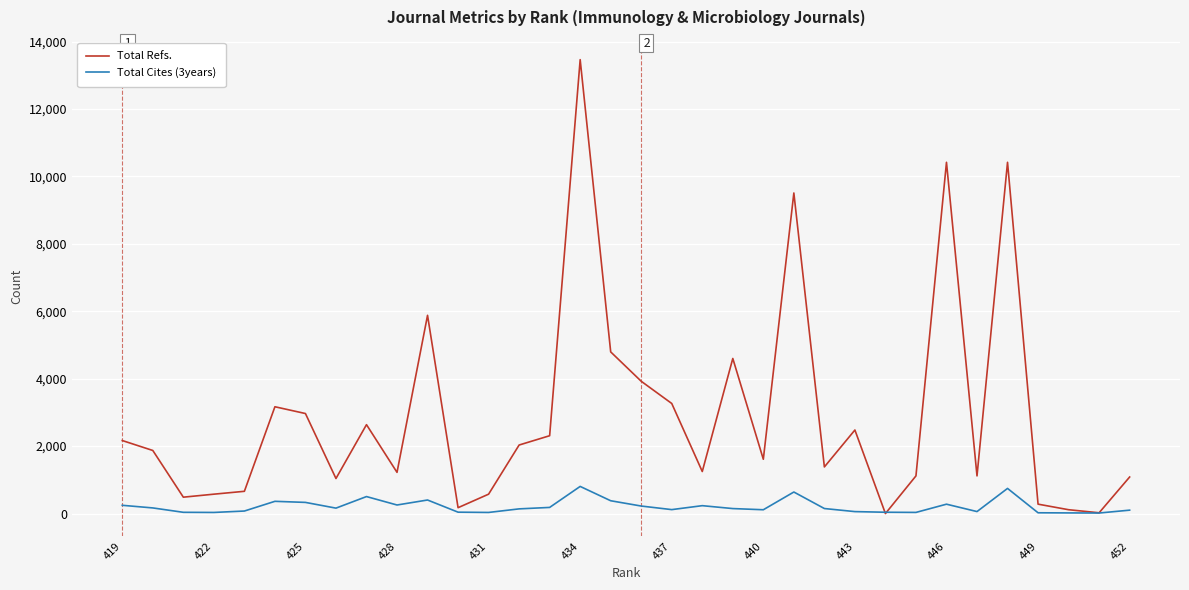

Which series has the widest spread of values?

Total Refs.